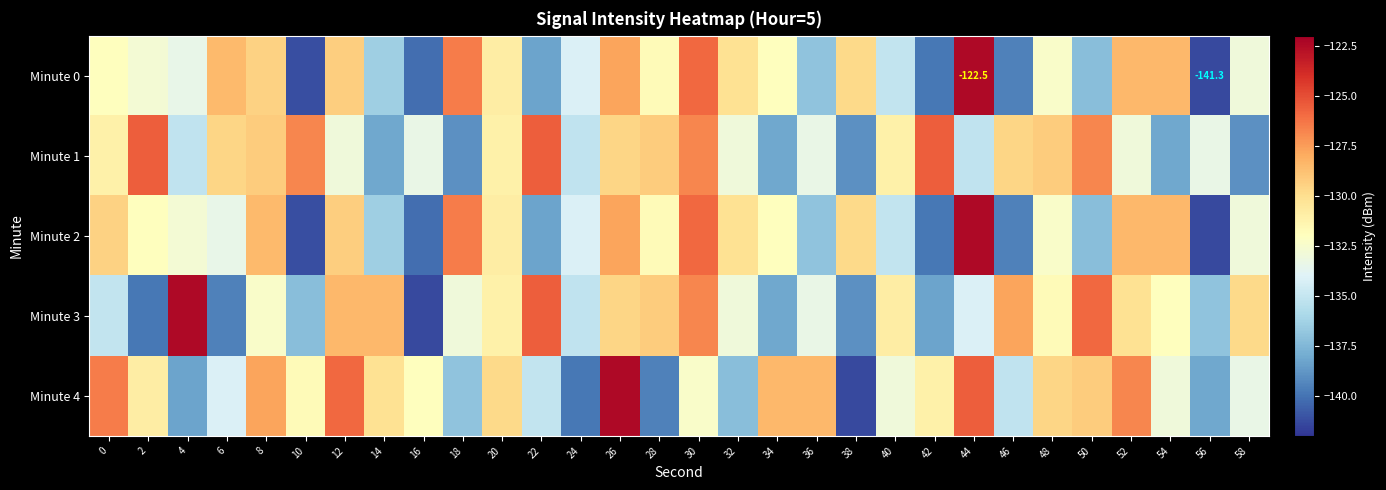

Which label corresponds to the largest value in the chart?

44